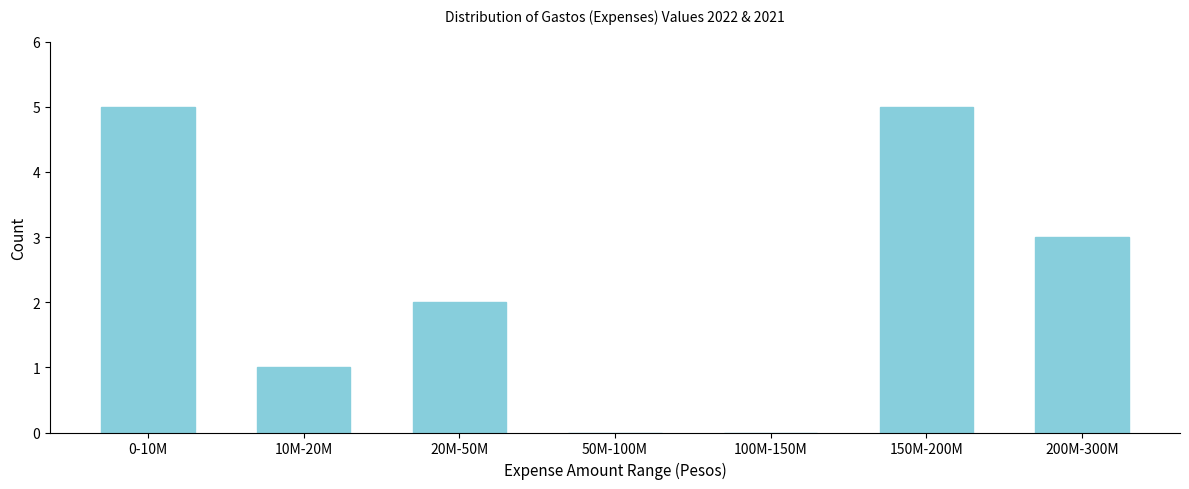

Reading left to right, transcribe all the data shown in this chart.

0-10M=5	10M-20M=1	20M-50M=2	50M-100M=0	100M-150M=0	150M-200M=5	200M-300M=3